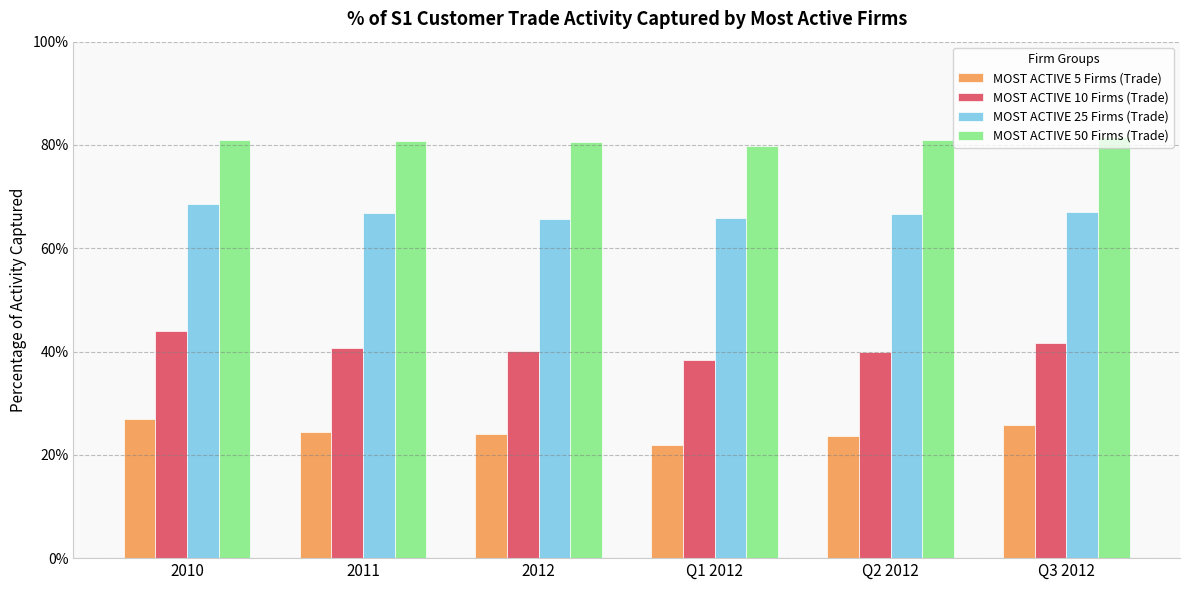

Are the bars horizontal?

No